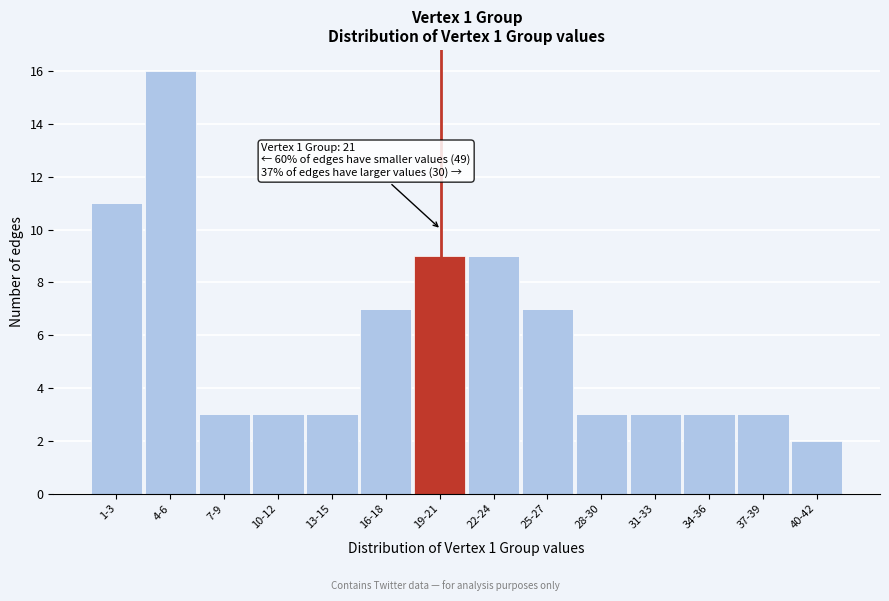

Reading left to right, extract all data points from this chart.

11	16	3	3	3	7	9	9	7	3	3	3	3	2